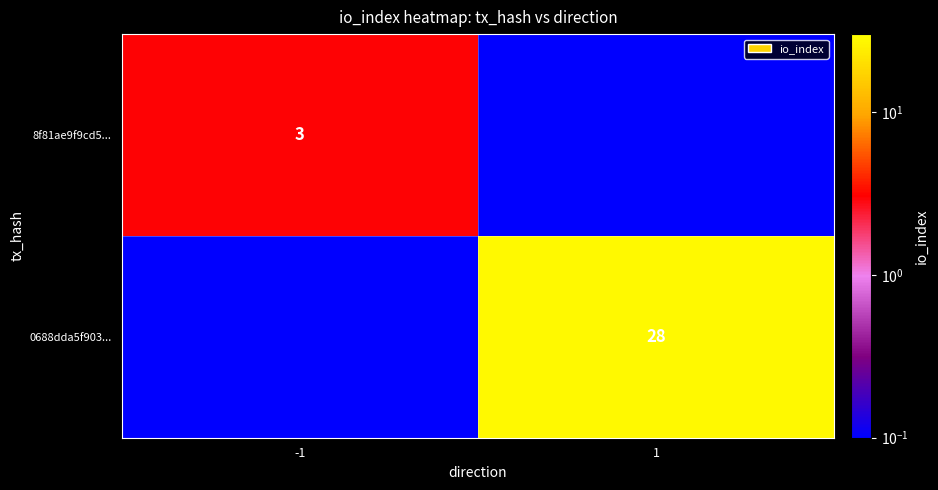

Where is 0688dda5f903... nearest to the value 14?

-1